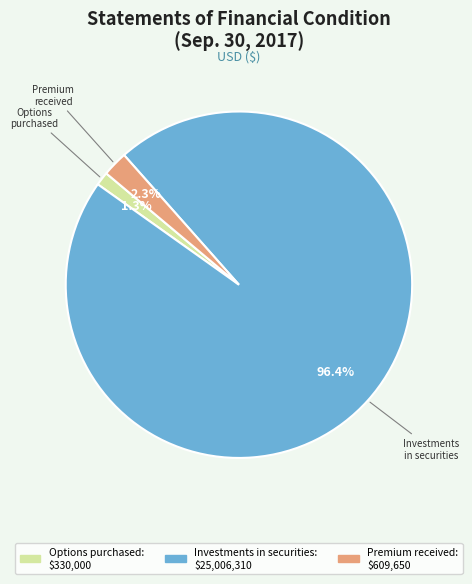

Does any single category account for the majority?

Yes